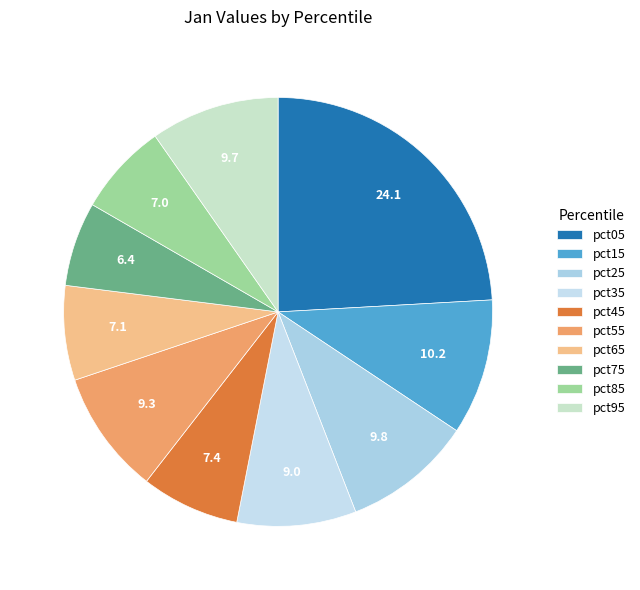

Which slice is the smallest?

pct75